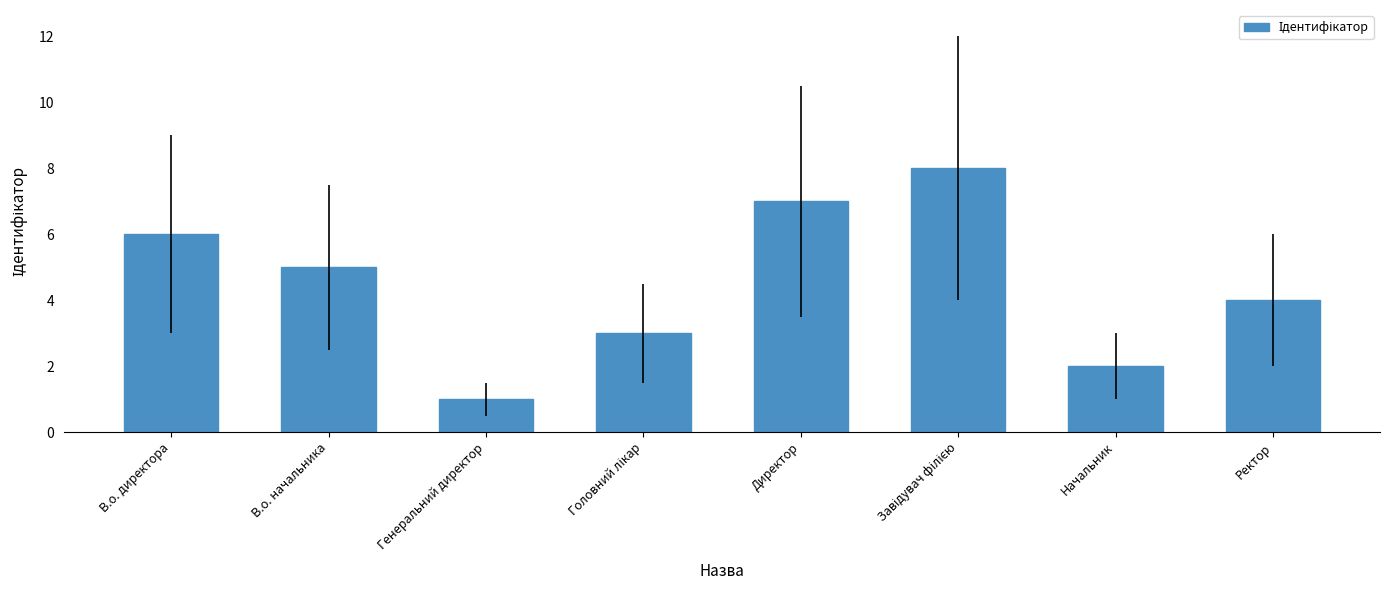

Reading right to left, transcribe all the data shown in this chart.

4	2	8	7	3	1	5	6